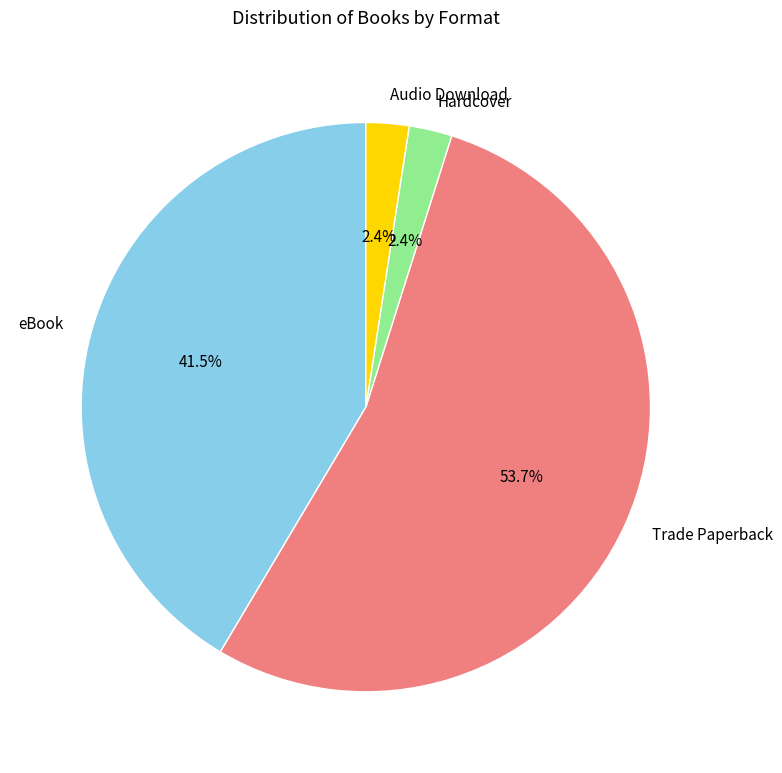

How many segments does this pie chart have?

4